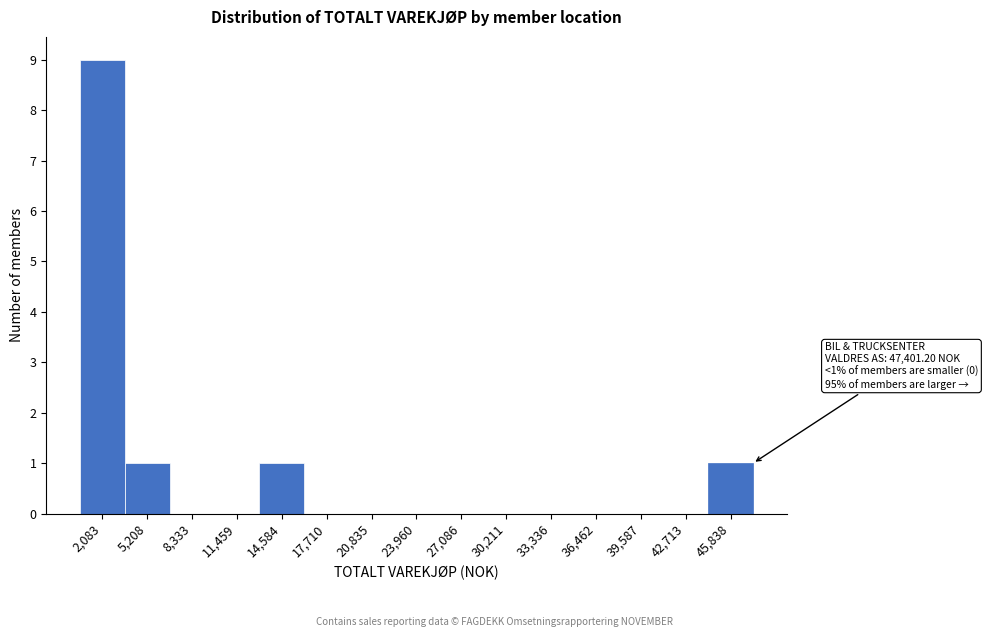

Which range on the x-axis has the tallest bar?

500 to 3500